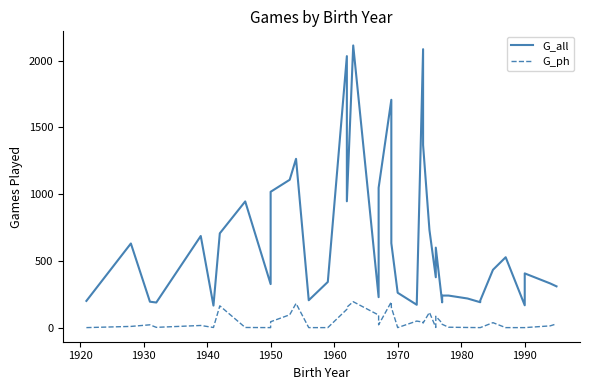

True or false: G_all and G_ph cross at least once.

False